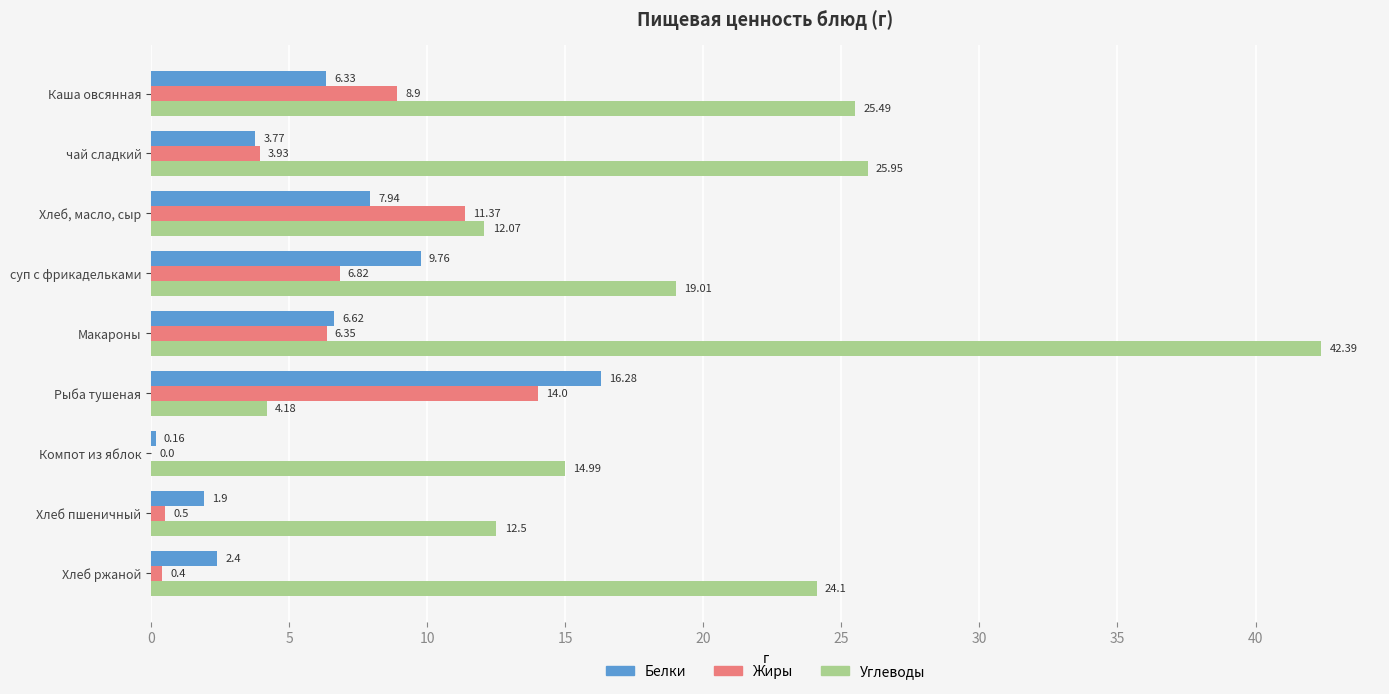

What is the sum of the Жиры values at Хлеб пшеничный and Хлеб ржаной?

0.9